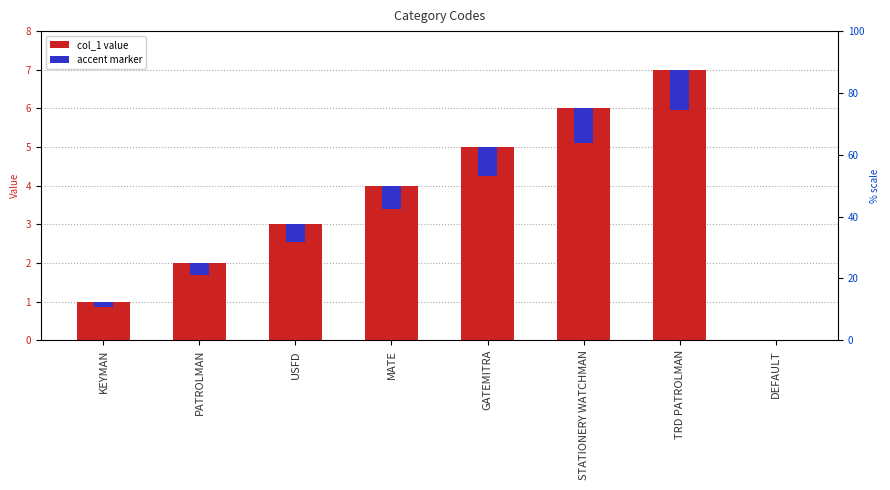

At which category is the sum across all series the highest?

TRD PATROLMAN